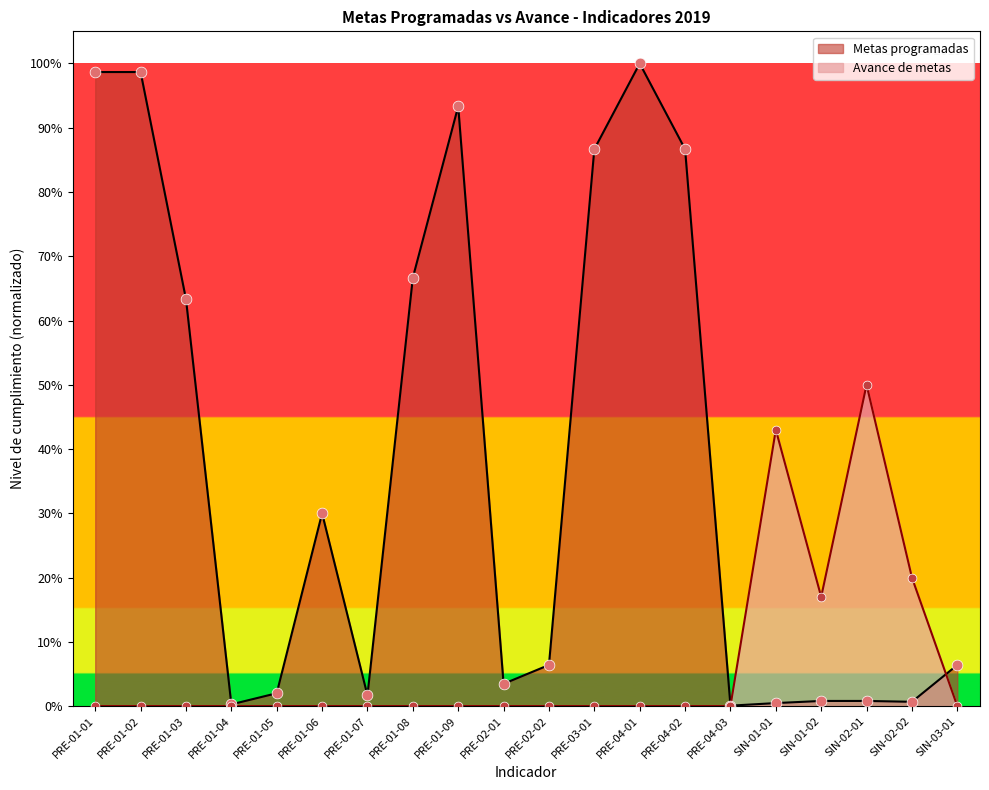

Which series contains the lowest Y value?

Avance de metas